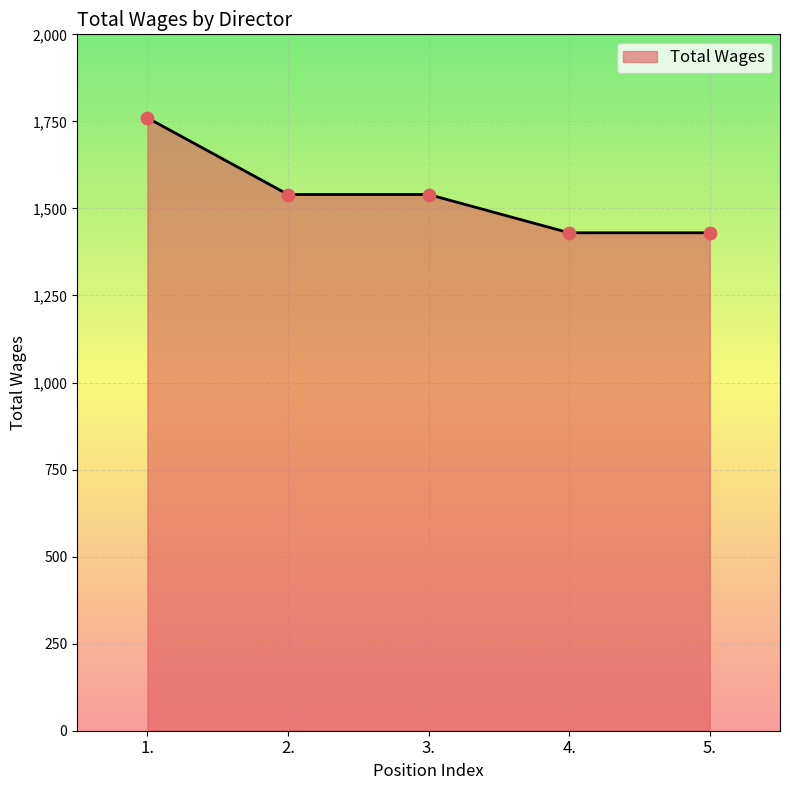

Which has a higher value, 2. or 5.?

2.